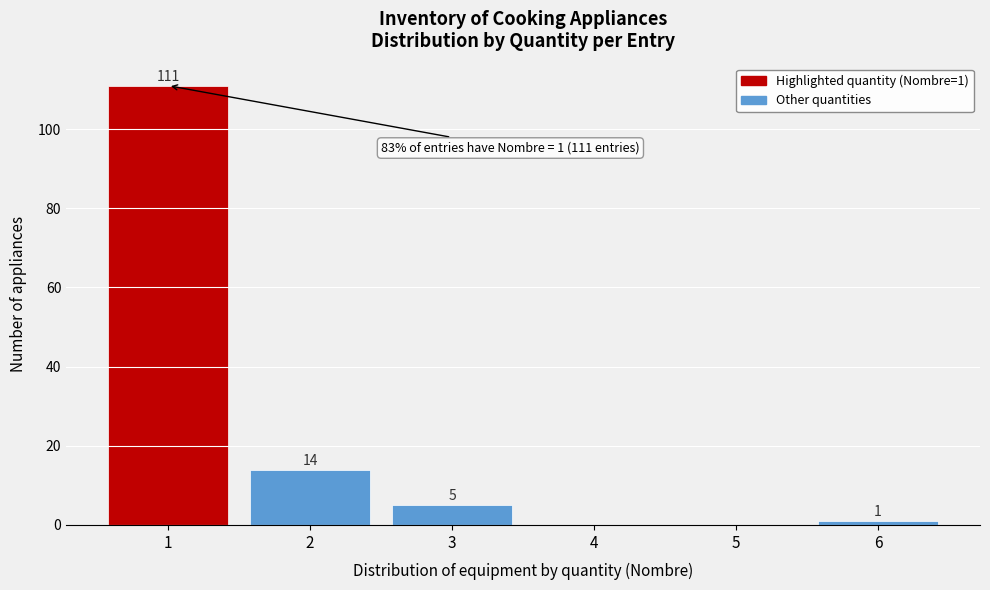

Which range on the x-axis has the tallest bar?

0.5 to 1.5